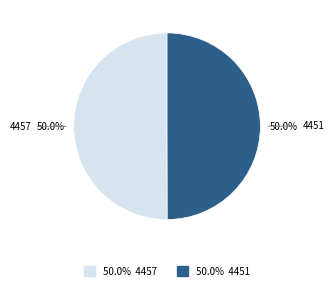

How many segments does this pie chart have?

2